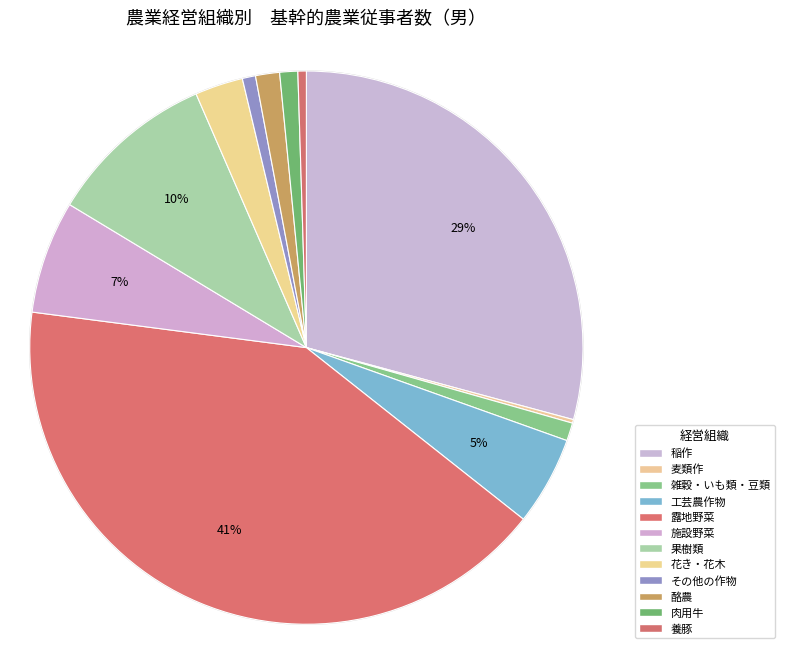

Count the number of slices in the pie.

12